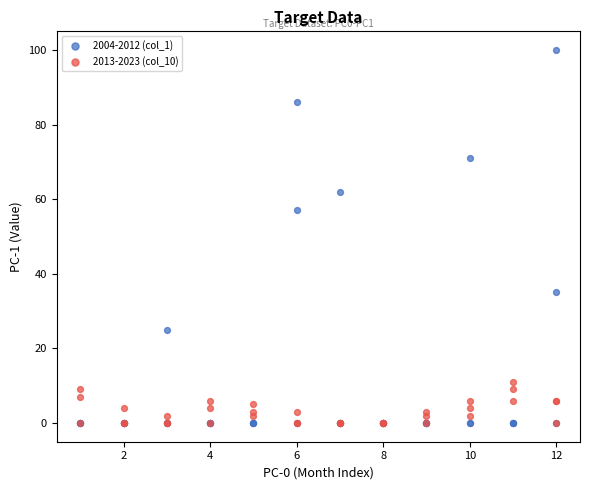

Which series reaches the maximum Y coordinate?

2004-2012 (col_1)